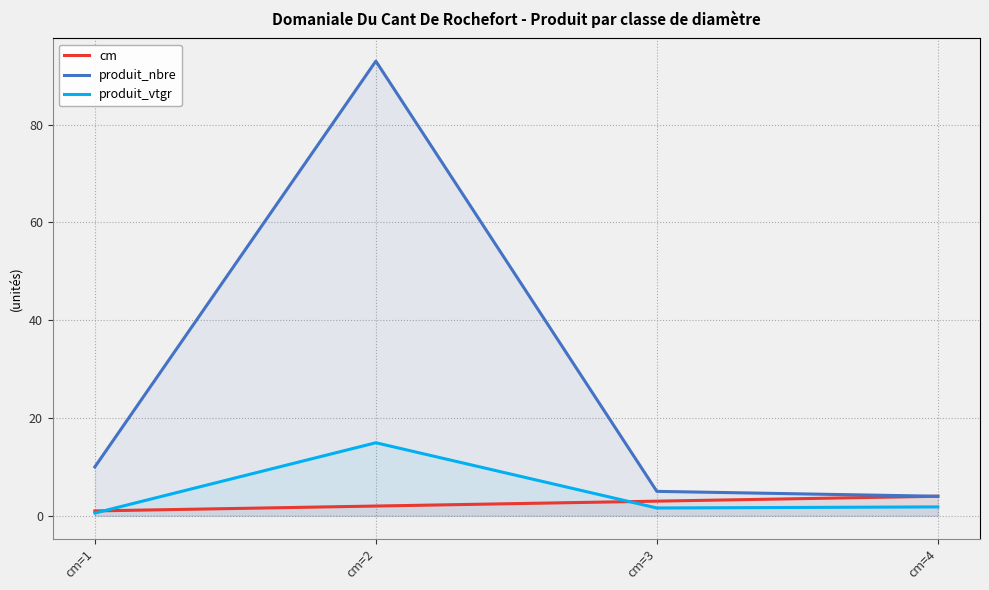

Where is produit_vtgr nearest to the value 7?

cm=4